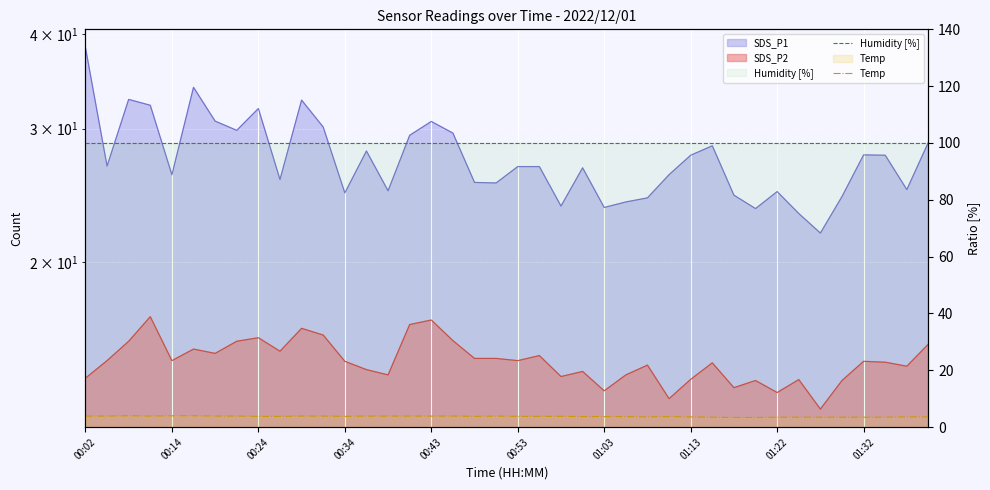

Between 22 and 36, which is larger?

22